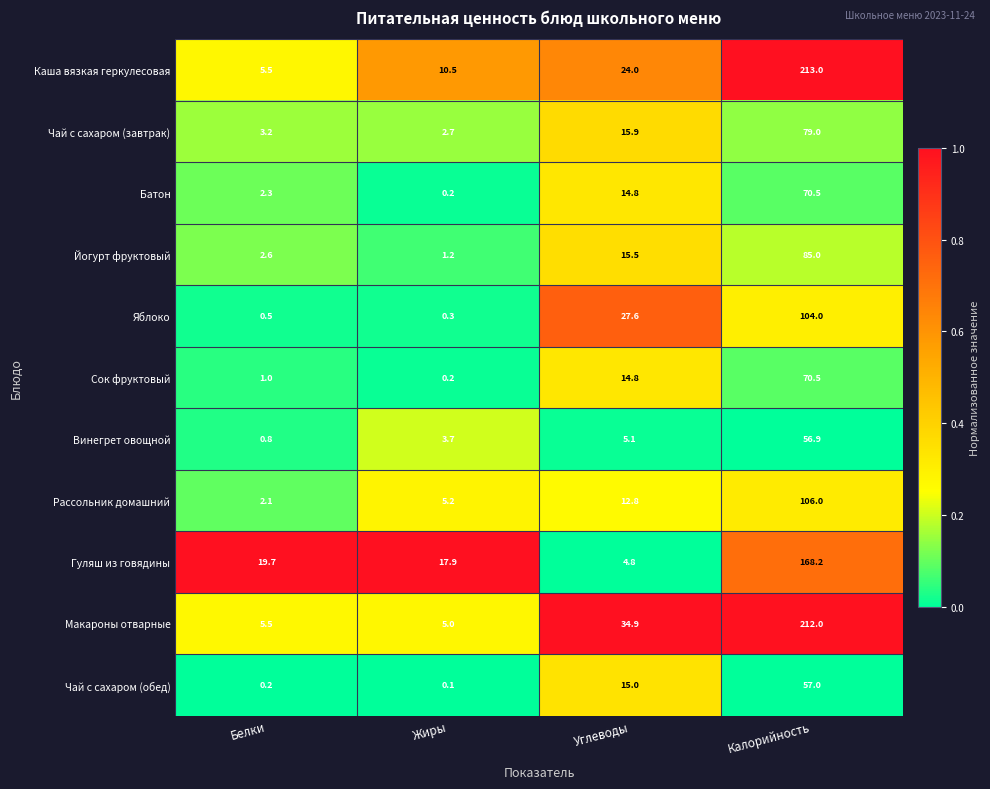

What is the difference between the maximum and second lowest values in the Каша вязкая геркулесовая series?

202.5